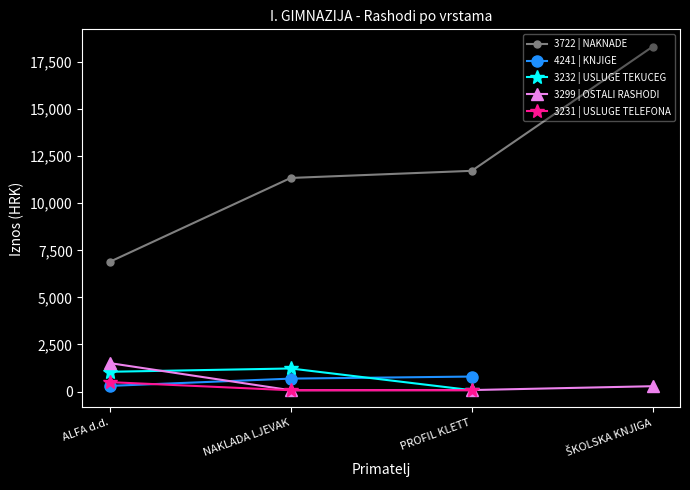

What is the label of the 1st point from the right?

ŠKOLSKA KNJIGA